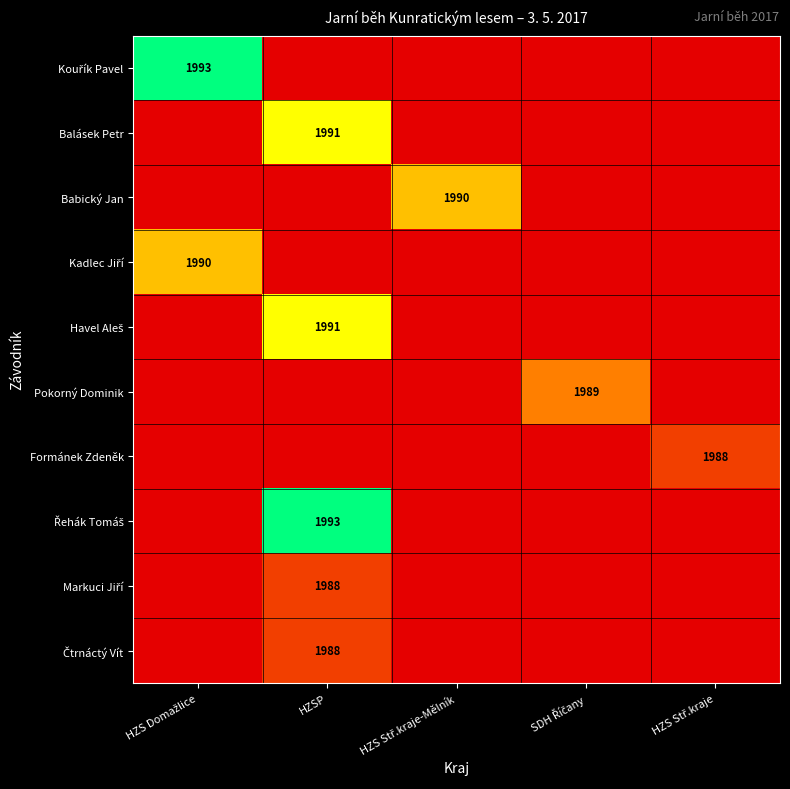

How many series are shown in this chart?

10